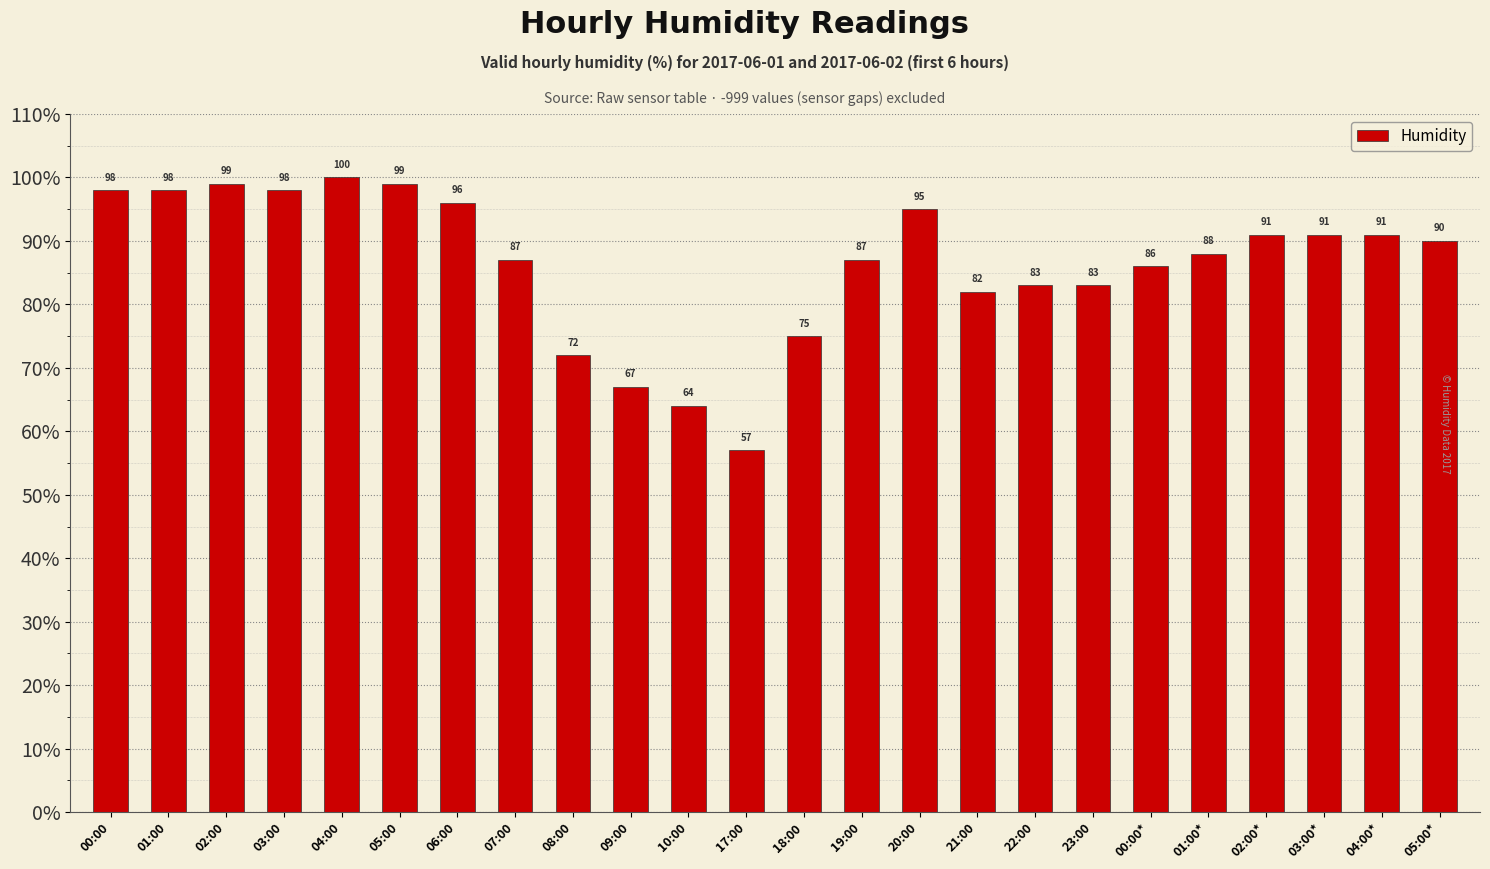

What is the label of the 16th bar from the left?

21:00